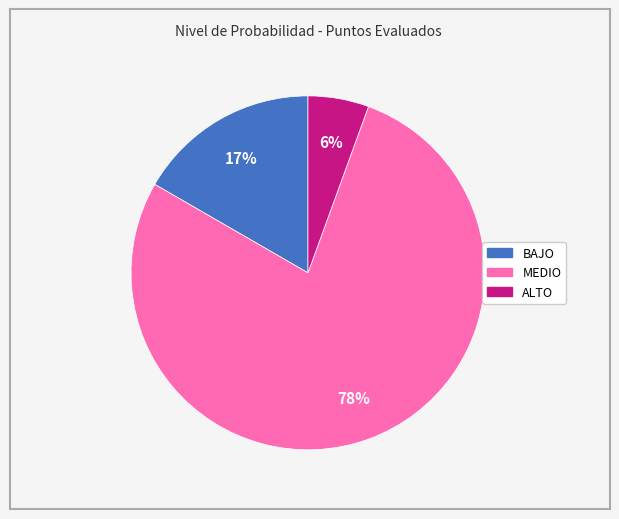

Is ALTO the majority of the pie?

No